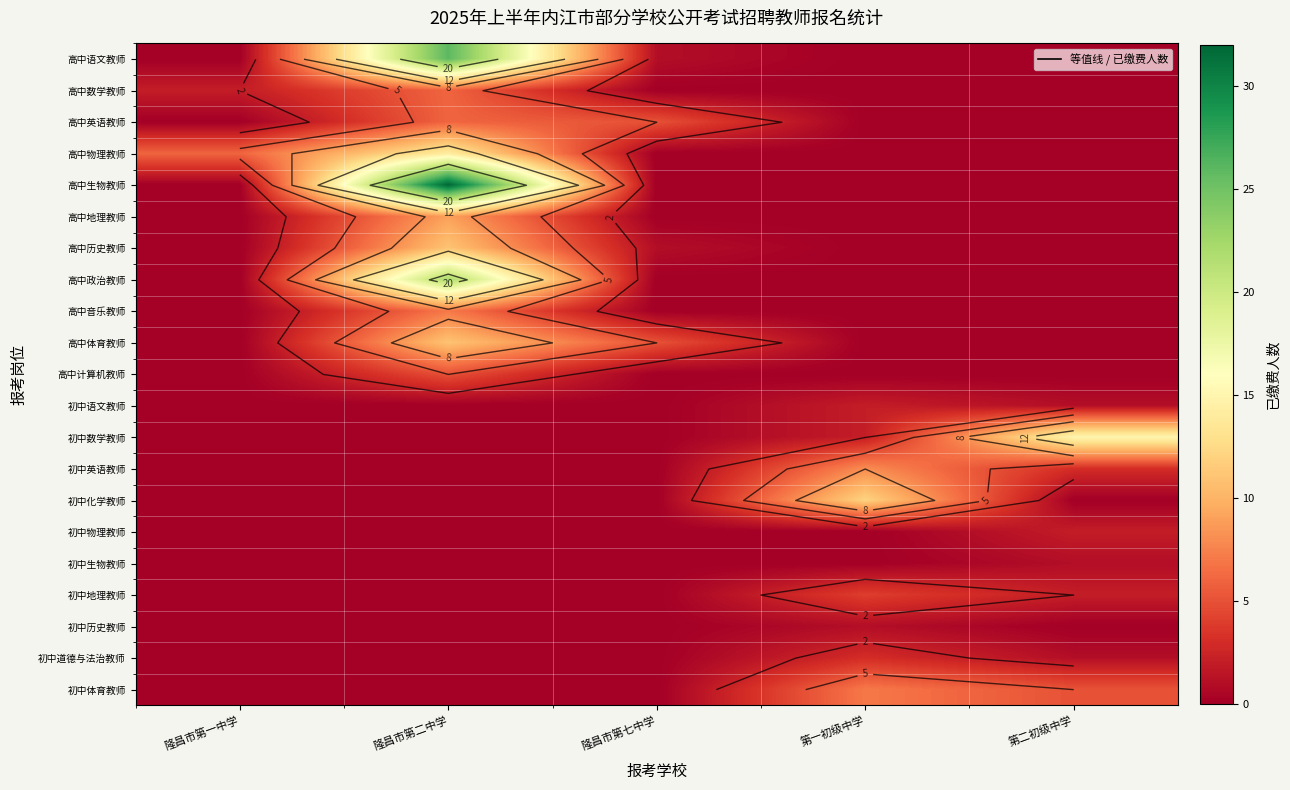

Which series changed the most between 隆昌市第二中学 and 隆昌市第七中学?

高中生物教师